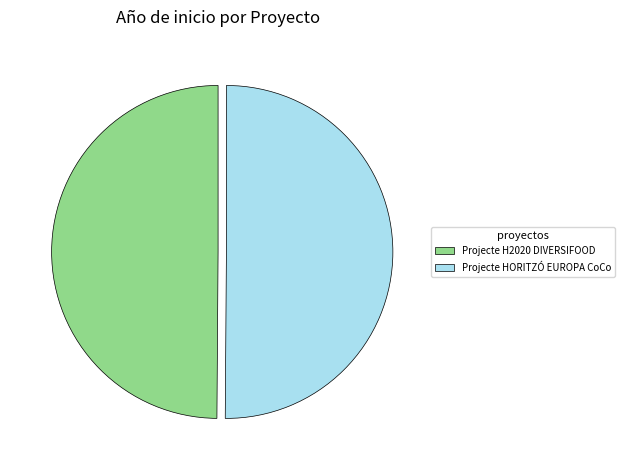

Is the sum of Projecte HORITZÓ EUROPA CoCo and Projecte H2020 DIVERSIFOOD greater than half?

Yes